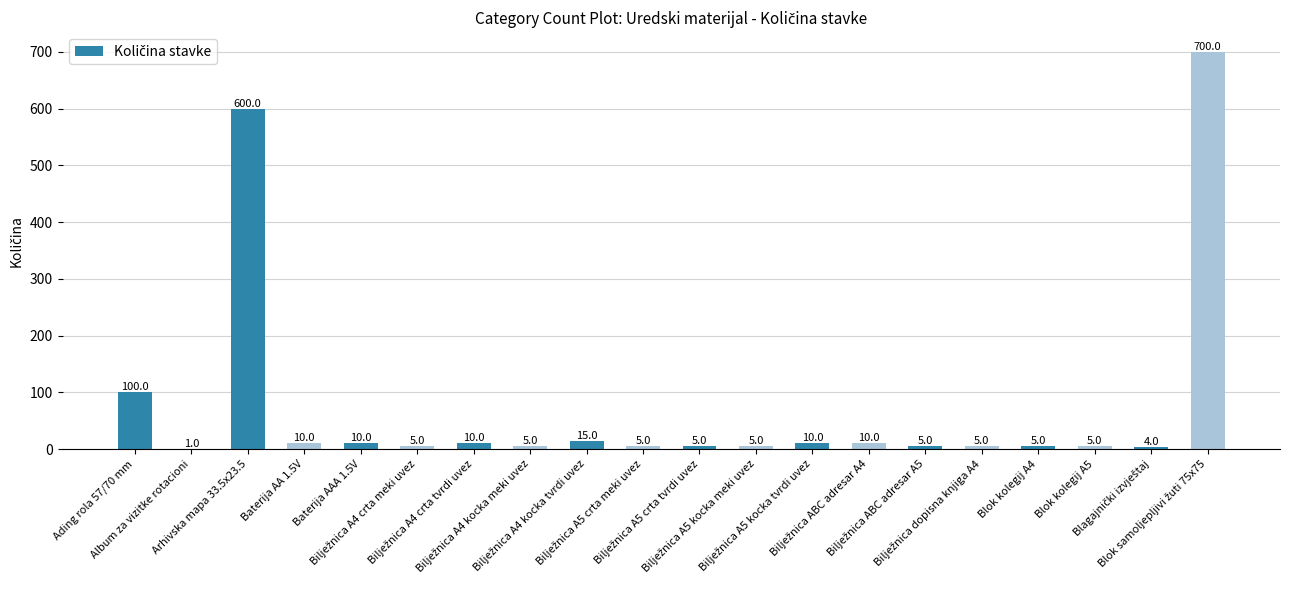

Count the number of data series in this chart.

1